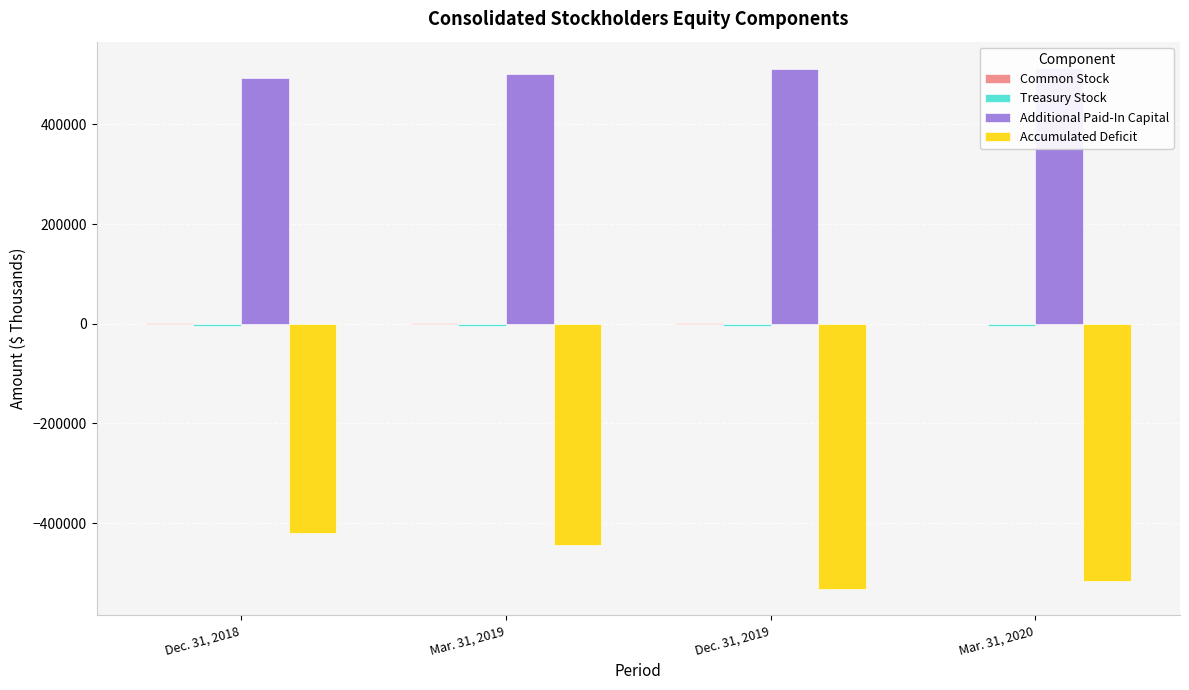

Is it true that Additional Paid-In Capital equals 513623 at Mar. 31, 2020?

True